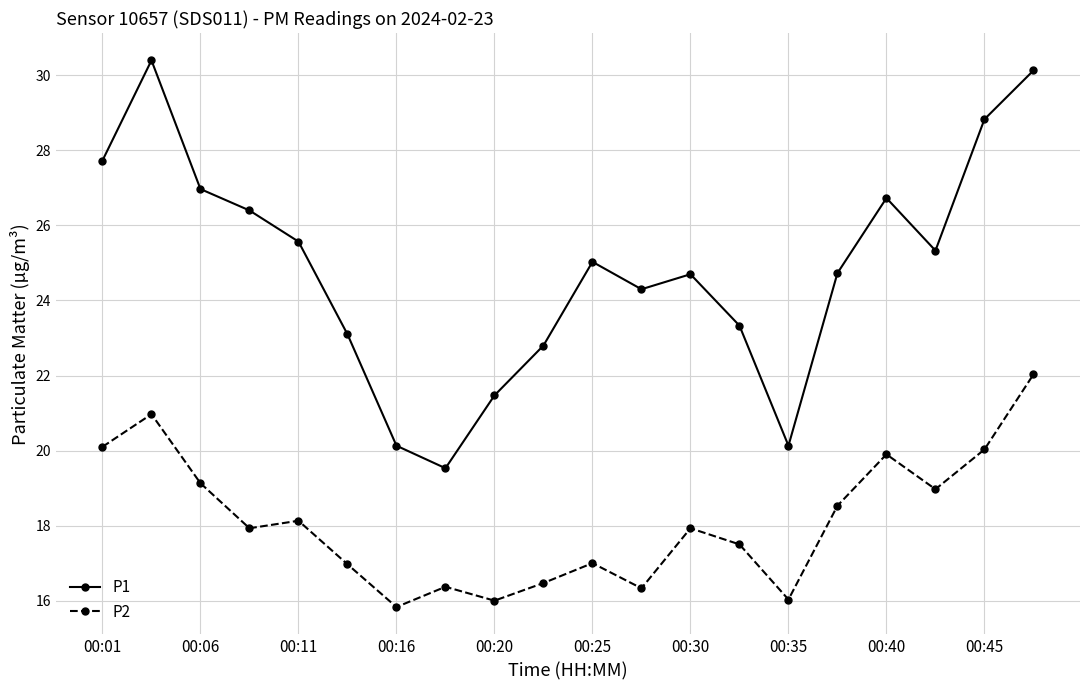

How many data points does each series have?

20